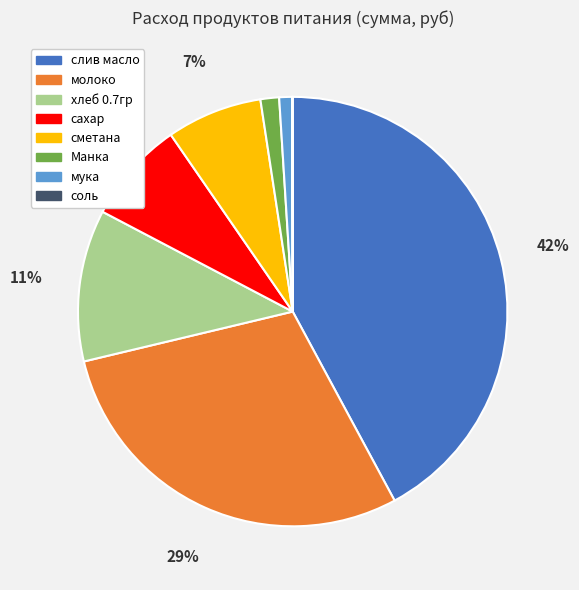

Combined, do хлеб 0.7гр and Манка account for over 50%?

No